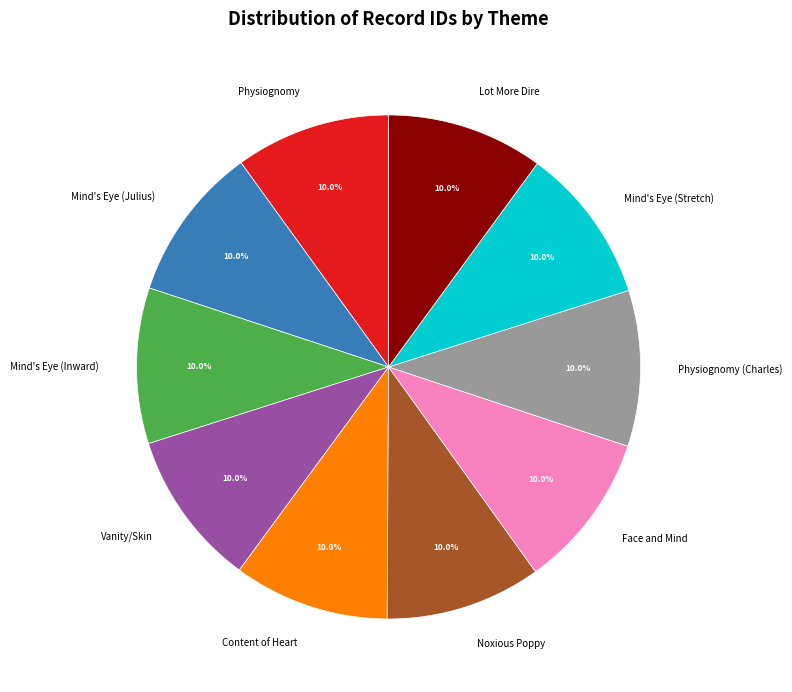

To the nearest percent, what percentage of the pie is Face and Mind?

10%